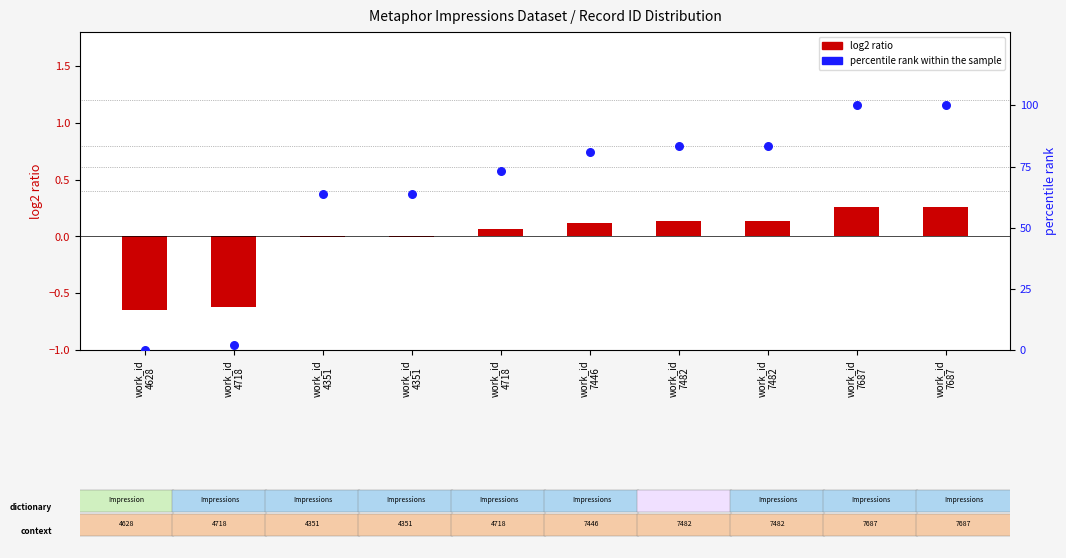

Is the value of percentile rank within the sample at work_id
7482 greater than the value of log2 ratio at work_id
4718?

Yes